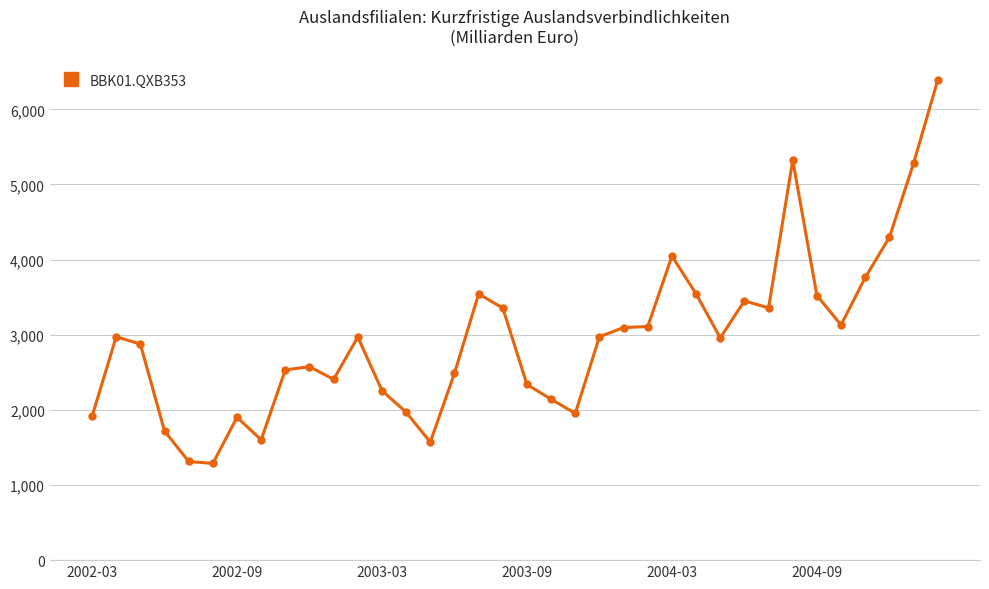

What is the smallest value displayed?

1287